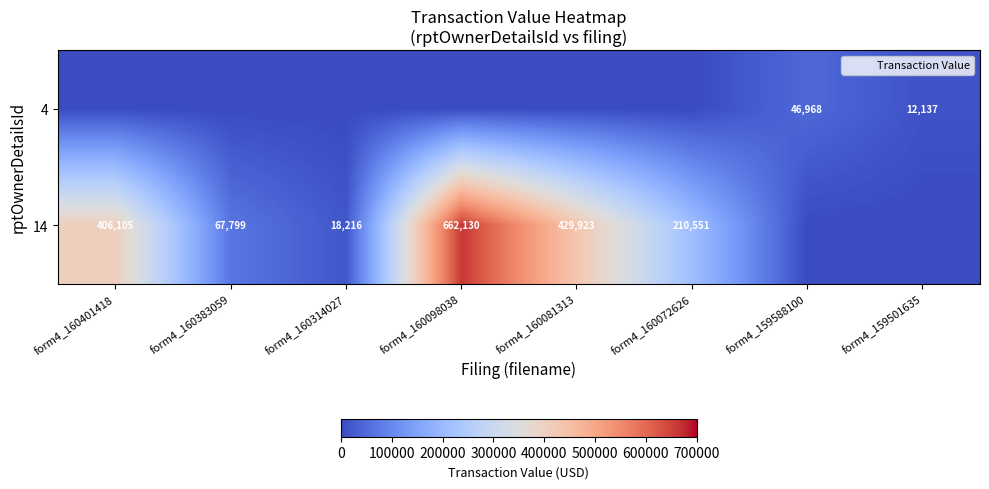

At which label is row_0 closest to 23484?

form4_159501635